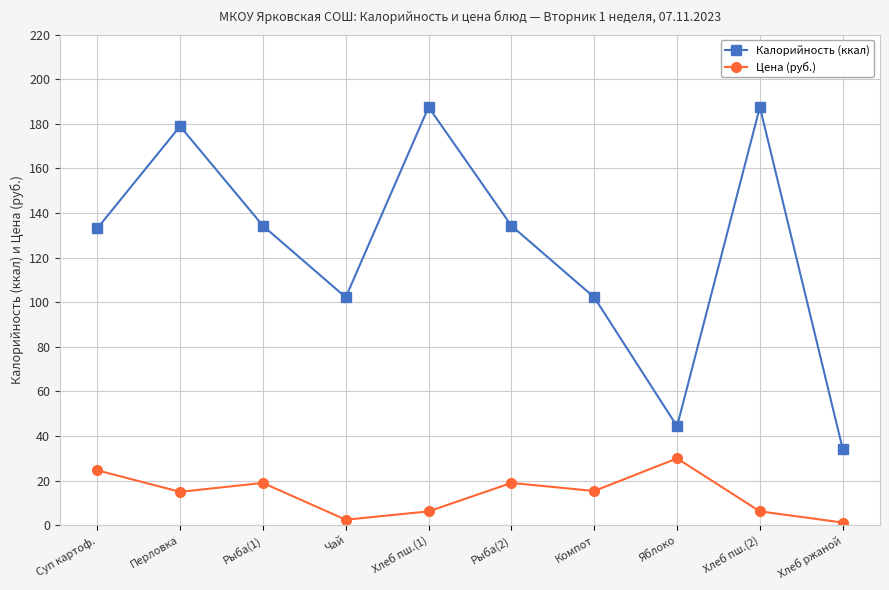

True or false: Цена (руб.) has more than 1 points higher than both neighbors.

True